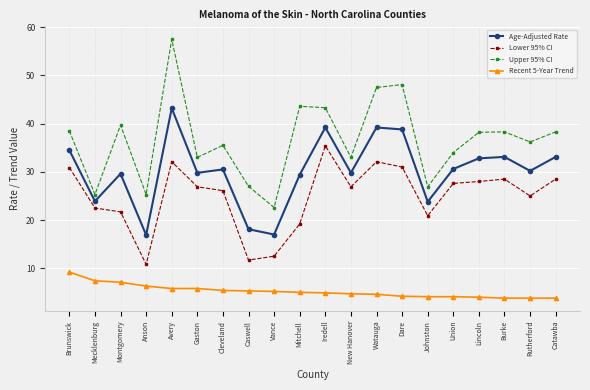

What is the maximum value shown in the chart?

57.5